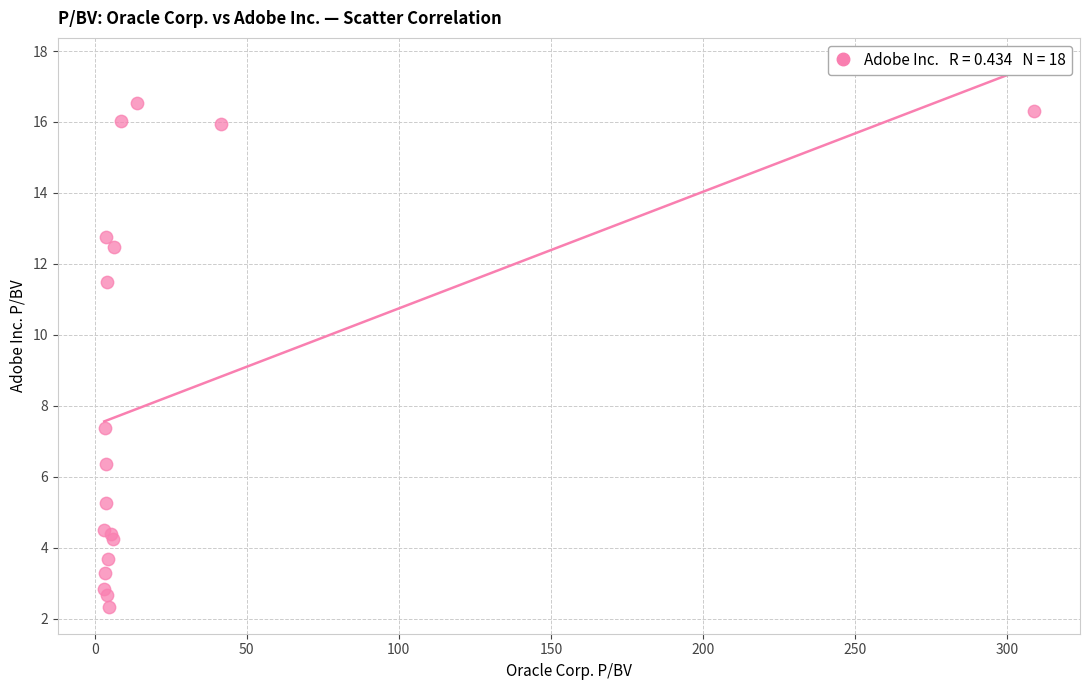

What Y value in the scatter plot is closest to 9?

7.4